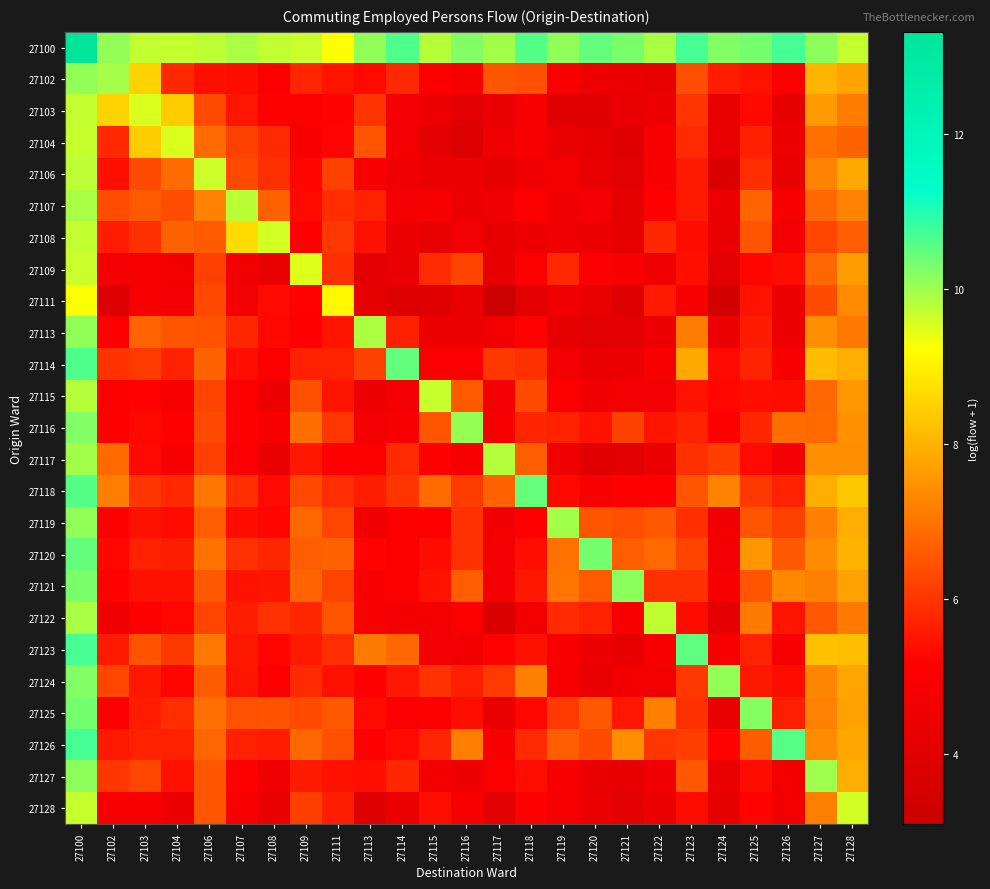

Which series has the widest spread of values?

27123